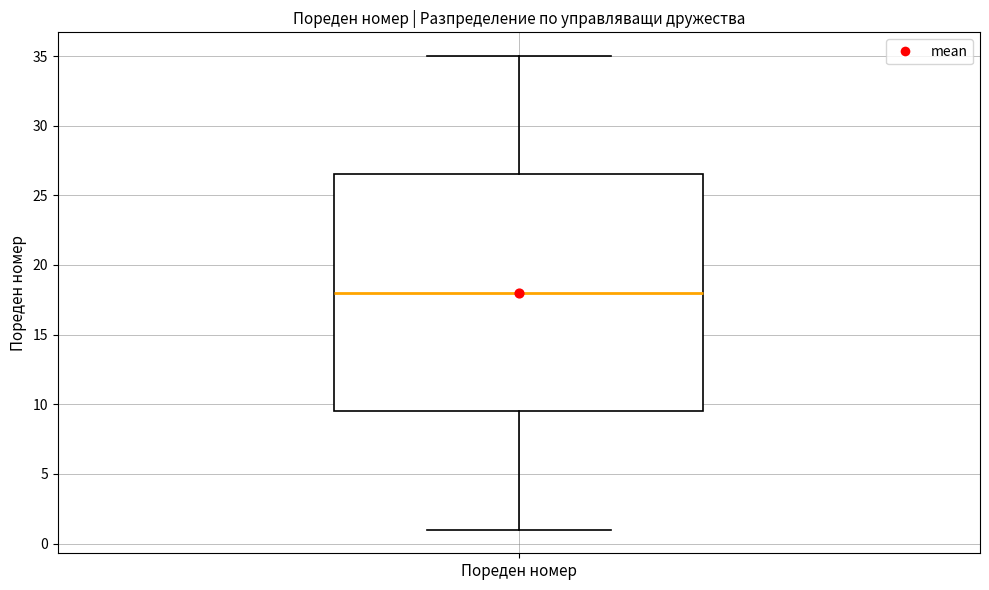

Transcribe this box plot: give where the median line is, the range the box spans, and where the two whiskers end, as read against the y-axis. The values are not printed on the chart, so give them approximately, as read against the axis.

median 18.0, box 9.5 to 26.5, whiskers 1.0 to 35.0